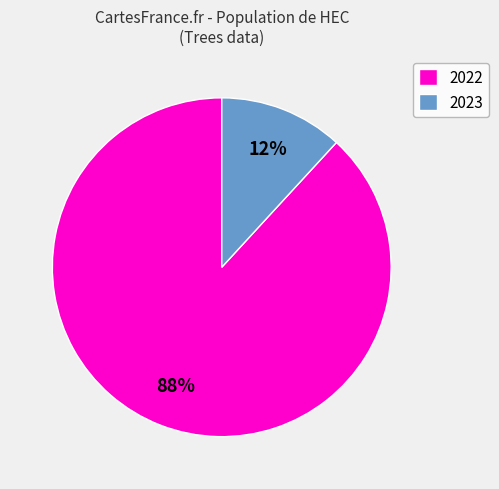

Which category has the biggest portion of the pie?

2022